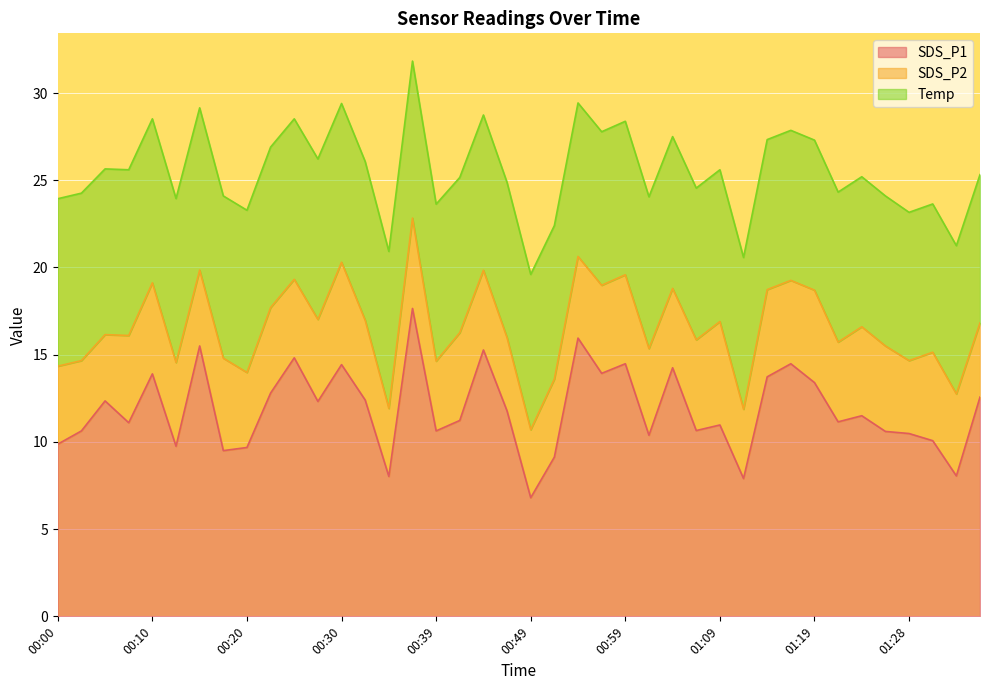

Reading left to right, list all the values displayed in this chart.

SDS_P1: 9.9	10.6	12.3	11.1	13.9	9.8	15.5	9.5	9.7	12.8	14.8	12.3	14.4	12.4	8.0	17.6	10.6	11.2	15.3	11.8	6.8	9.1	15.9	13.9	14.5	10.4	14.2	10.7	11.0	7.9	13.7	14.5	13.4	11.2	11.5	10.6	10.5	10.1	8.1	12.6
SDS_P2: 4.5	4.0	3.8	5.0	5.2	4.8	4.3	5.3	4.3	4.9	4.5	4.7	5.9	4.6	3.9	5.2	4.0	5.0	4.6	4.2	3.9	4.5	4.7	5.0	5.1	5.0	4.5	5.2	5.9	4.0	5.0	4.8	5.3	4.6	5.1	4.9	4.2	5.1	4.7	4.2
Temp: 9.6	9.6	9.5	9.5	9.4	9.4	9.3	9.3	9.3	9.2	9.2	9.2	9.1	9.1	9.0	9.0	9.0	8.9	8.9	8.9	8.9	8.8	8.8	8.8	8.8	8.7	8.7	8.7	8.7	8.7	8.6	8.6	8.6	8.6	8.6	8.6	8.5	8.5	8.5	8.5